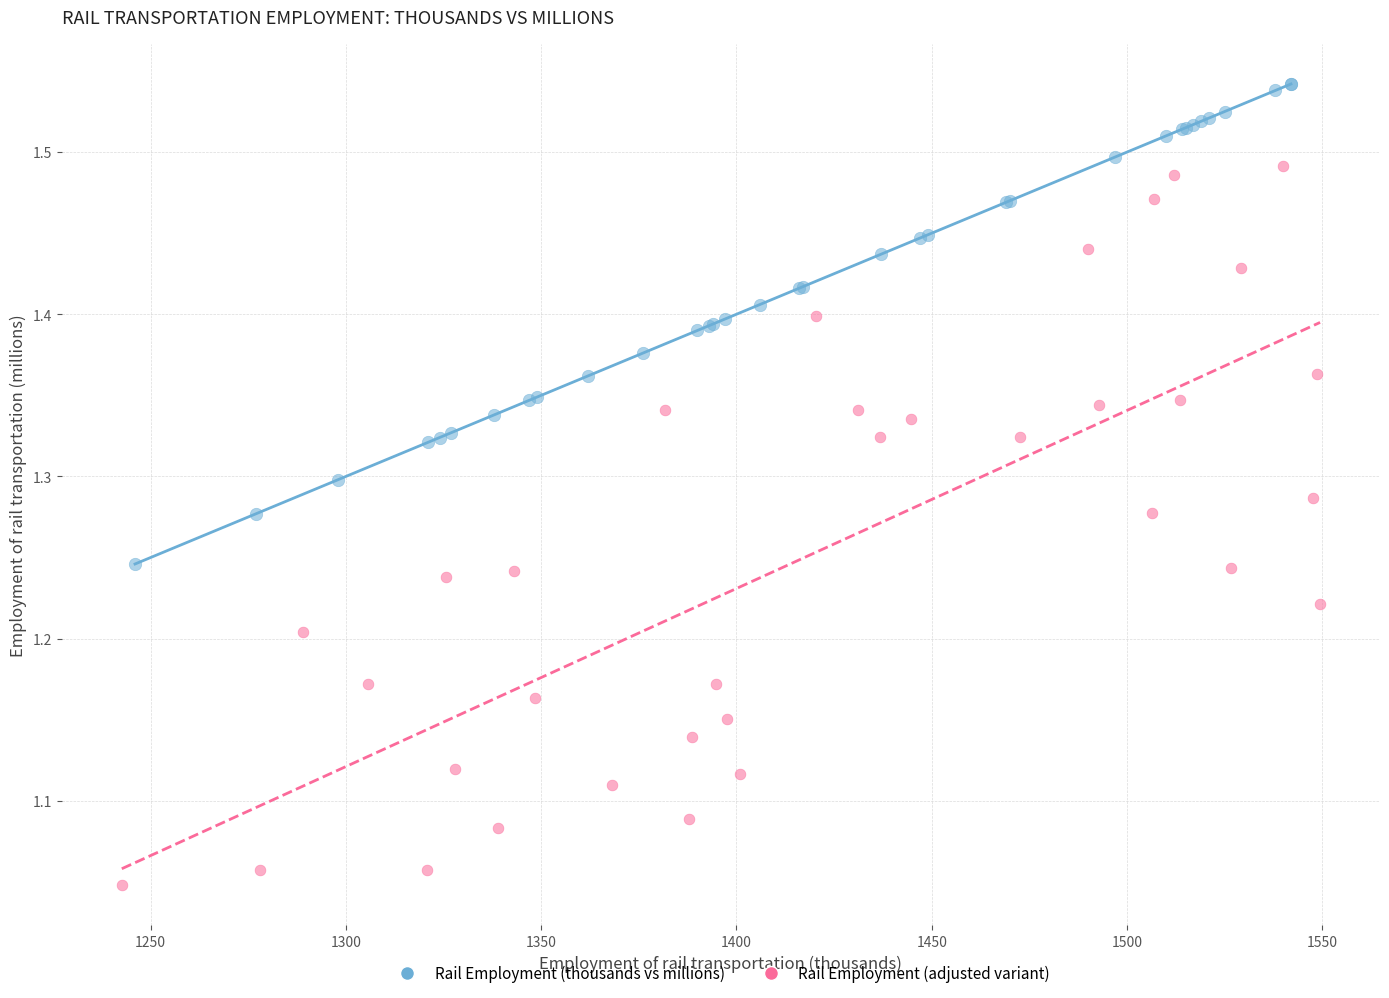

Which series reaches the minimum Y coordinate?

Rail Employment (adjusted variant)